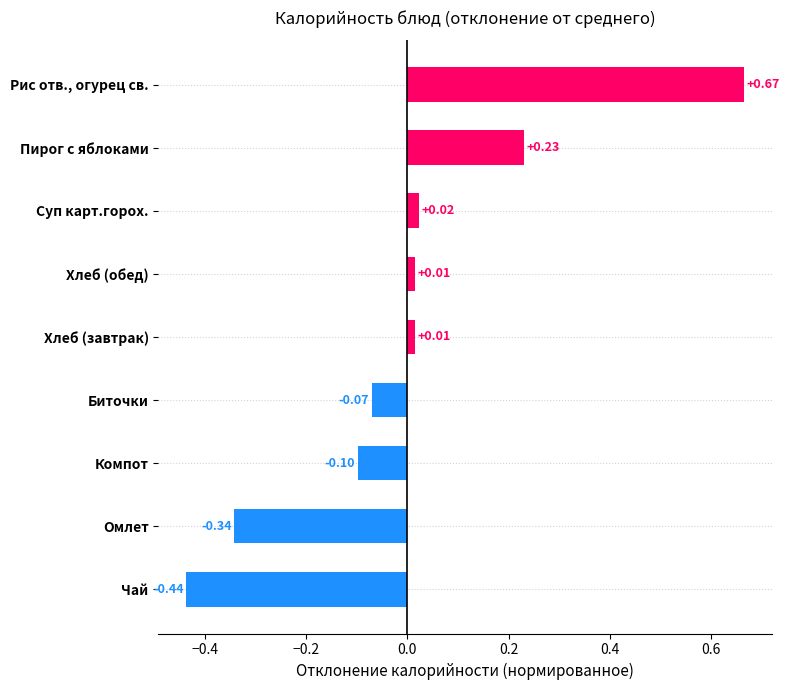

What is the difference between the values at Компот and Чай?

0.3